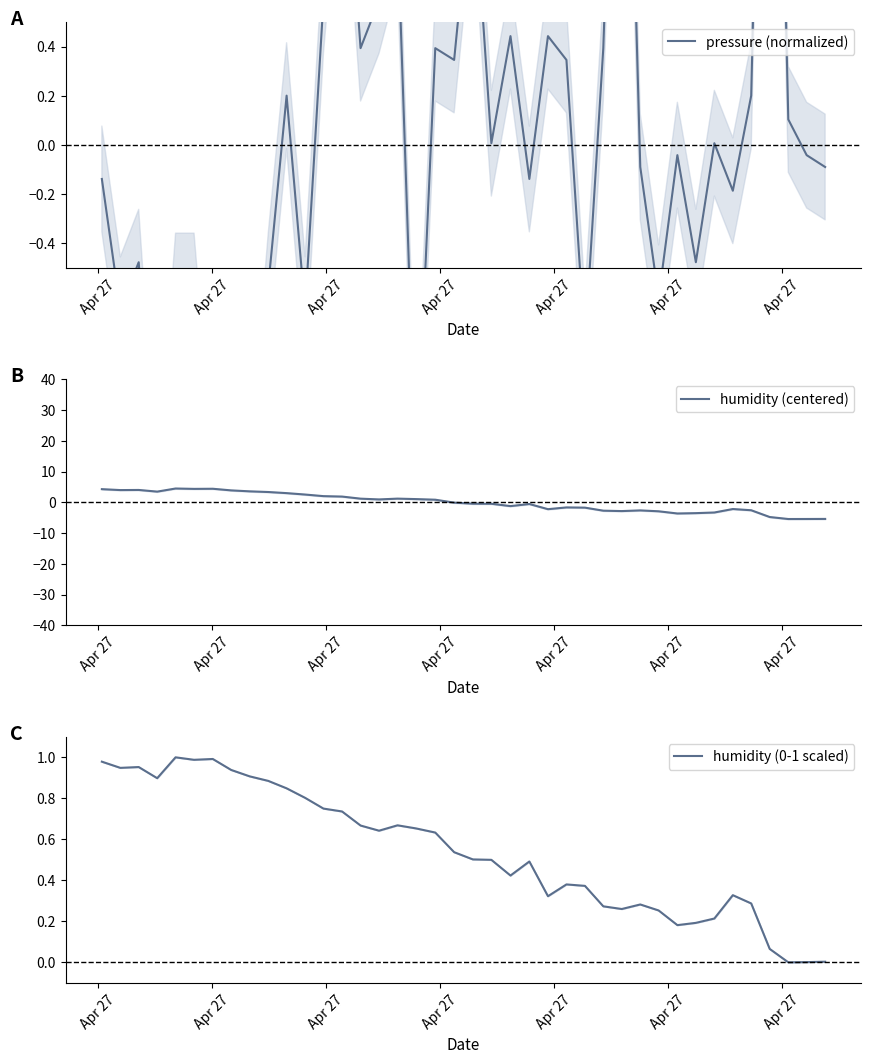

How many lines are shown in the chart?

3